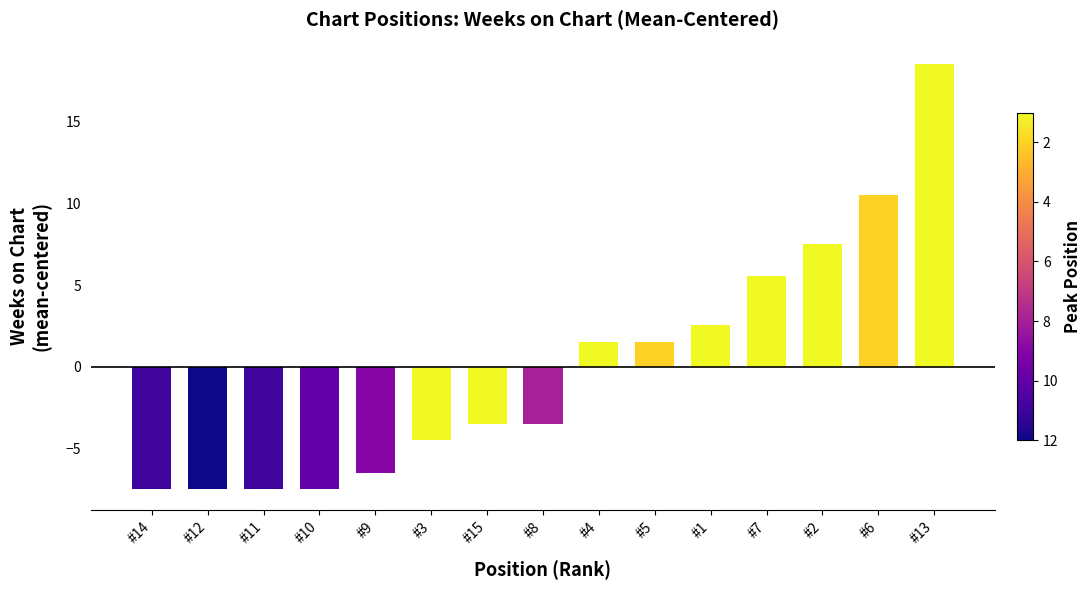

How many bars are there in total?

15